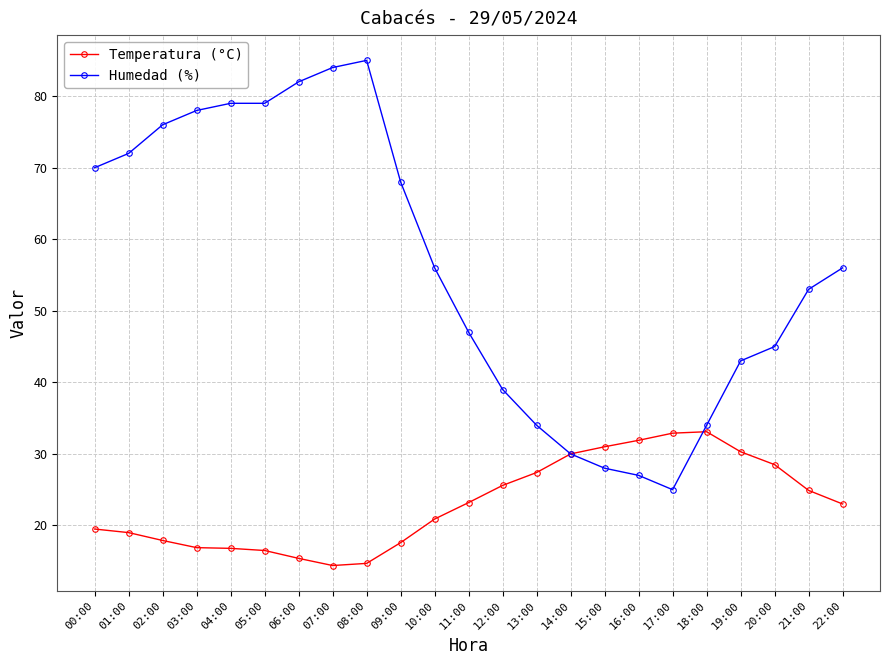

What is the total value across all series at 12:00?

64.6